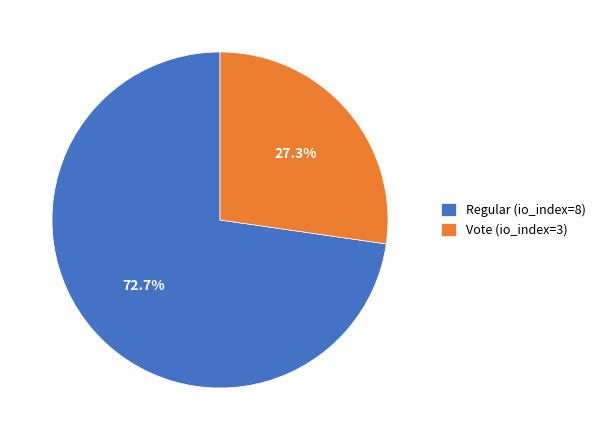

Count the number of slices in the pie.

2